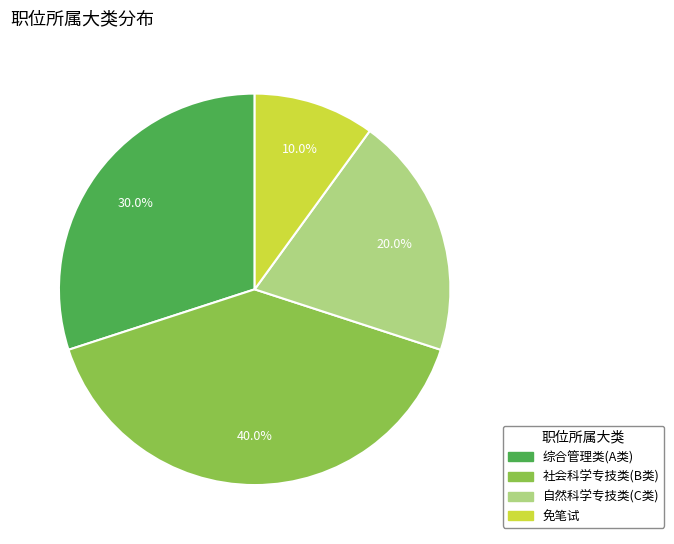

What is the smallest slice in the pie chart?

免笔试